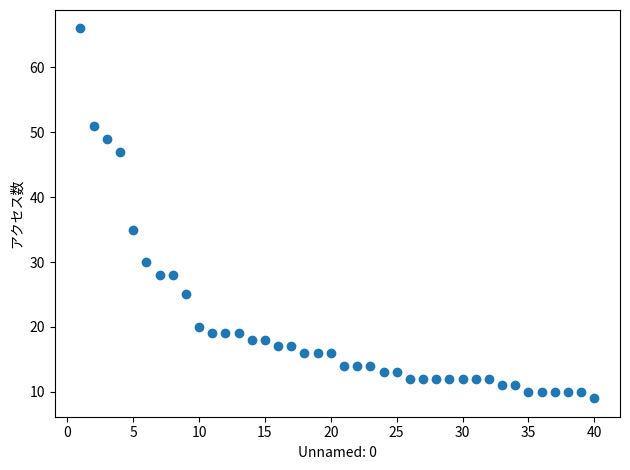

What is the range of X values (max minus min)?

39